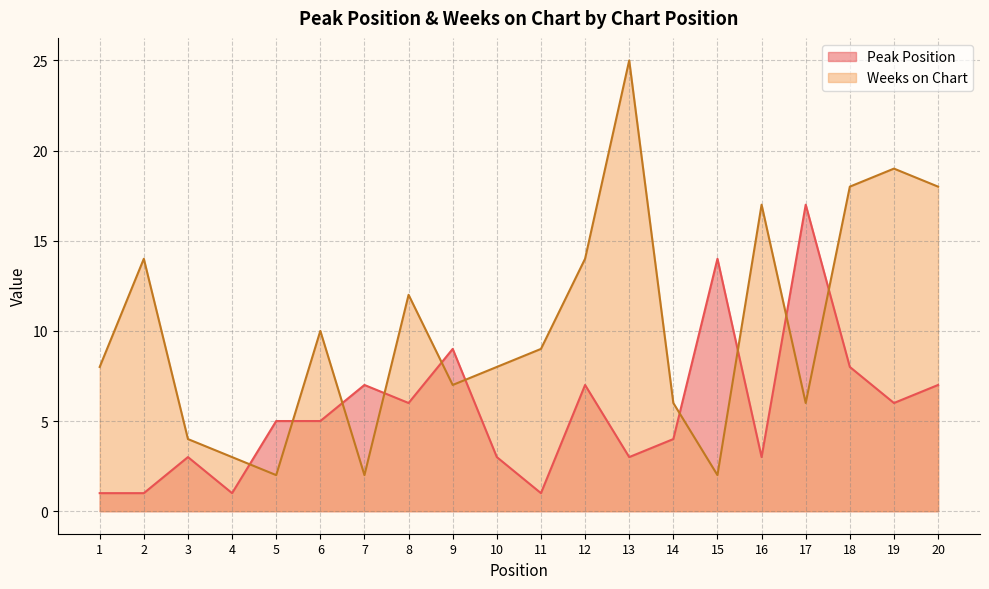

How many values in the Weeks on Chart series are below 9?

10